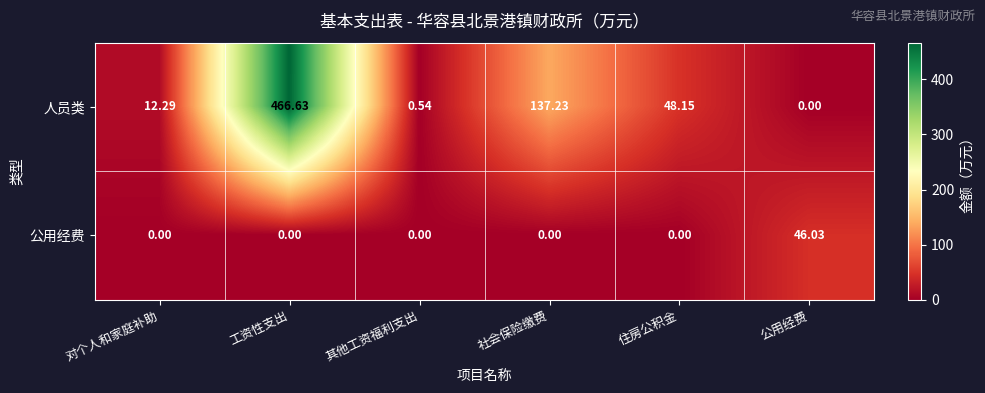

Which series has the largest total across all categories?

人员类